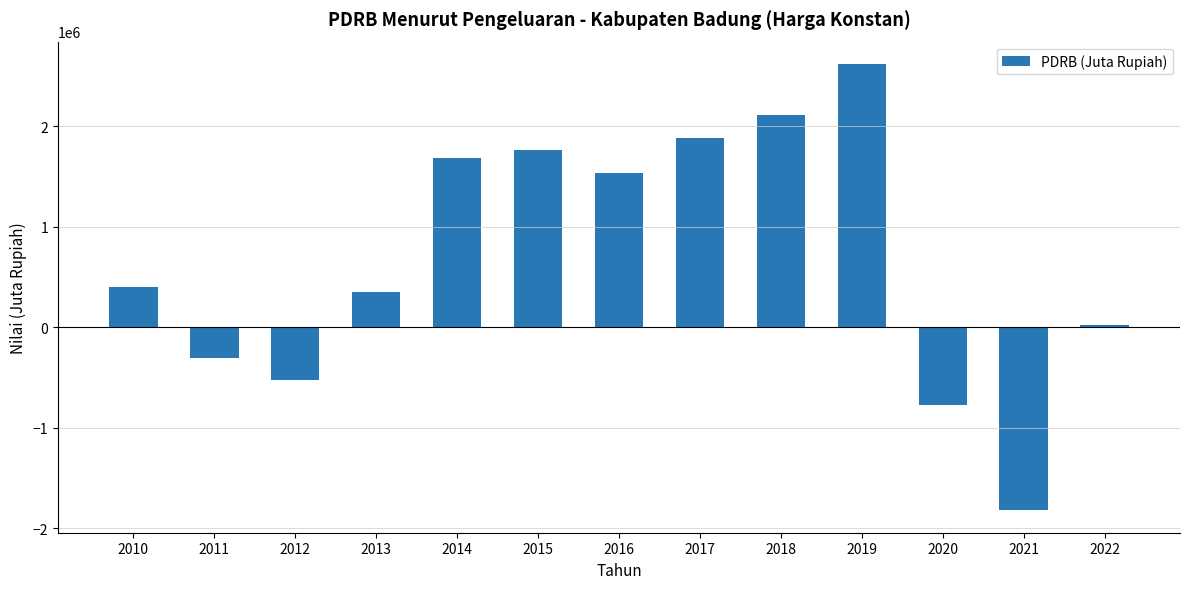

Reading left to right, list all the values displayed in this chart.

2010=404164.7	2011=-308768.5	2012=-520407.4	2013=349286.3	2014=1680999.9	2015=1763350.1	2016=1535661.4	2017=1885313.7	2018=2110744.3	2019=2619771.6	2020=-775253.2	2021=-1822842.2	2022=21712.1